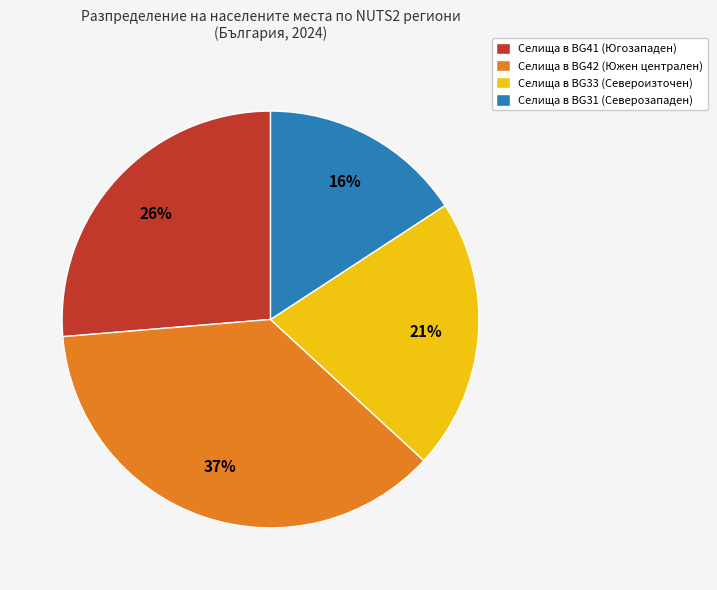

How many slices are in this pie chart?

4